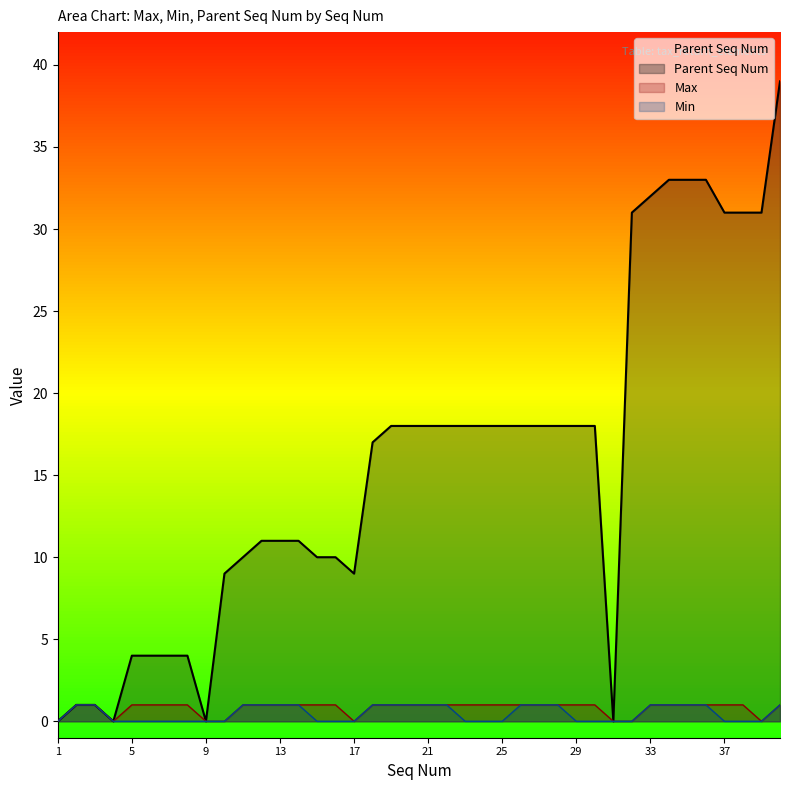

True or false: Min has a value of 1 at 22.

True